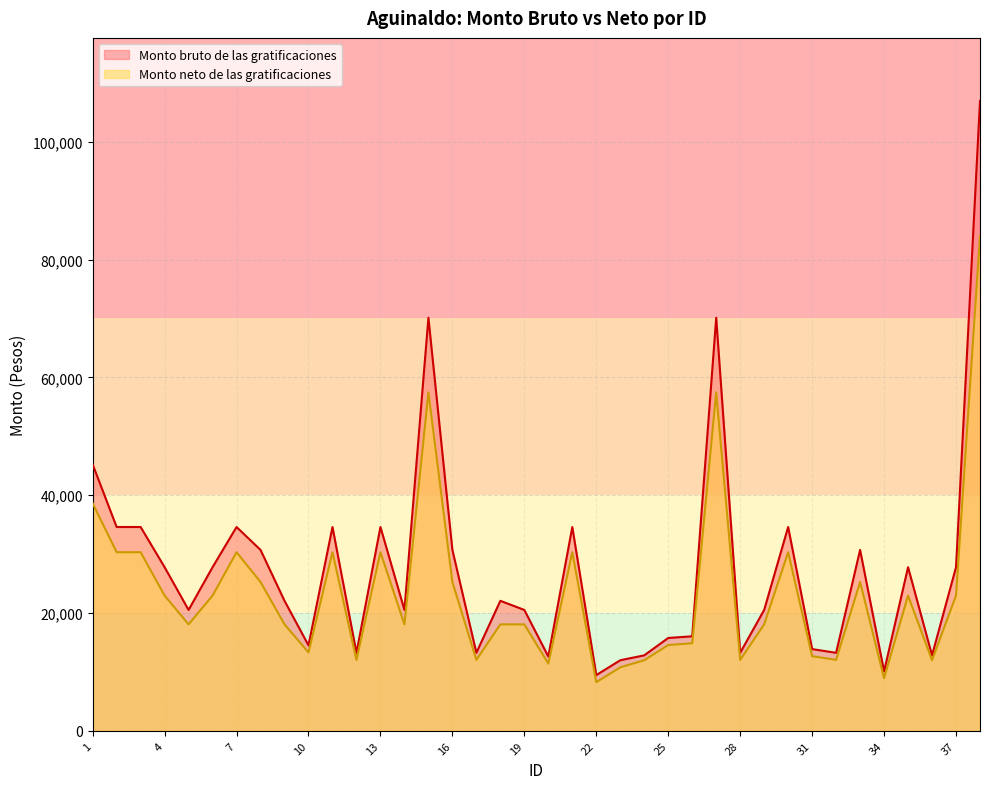

What is the sum of all Monto neto de las gratificaciones values?

892742.6